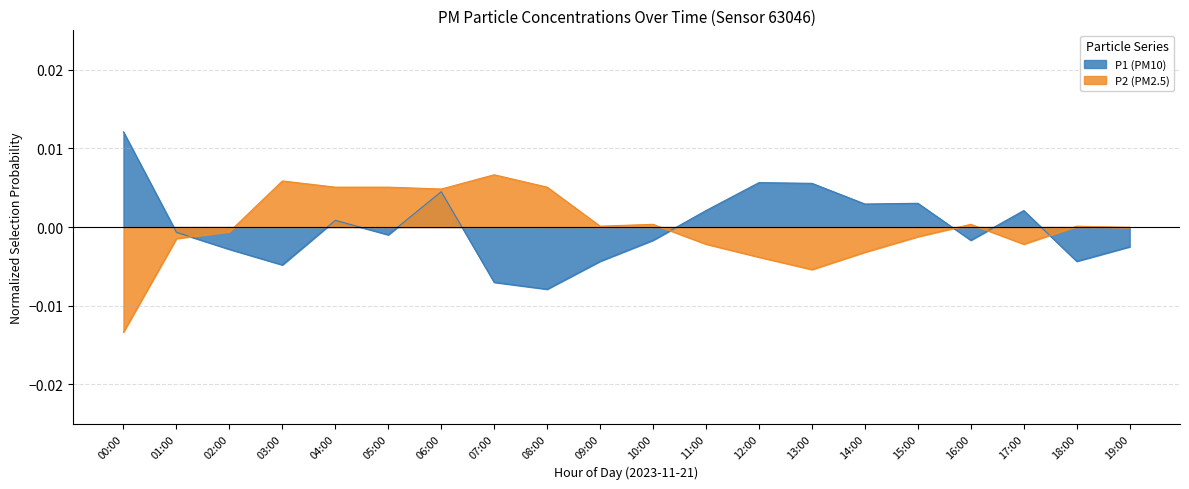

Reading left to right, extract all data points from this chart.

P1: 00:00=0.0	01:00=-0.0	02:00=-0.0	03:00=-0.0	04:00=0.0	05:00=-0.0	06:00=0.0	07:00=-0.0	08:00=-0.0	09:00=-0.0	10:00=-0.0	11:00=0.0	12:00=0.0	13:00=0.0	14:00=0.0	15:00=0.0	16:00=-0.0	17:00=0.0	18:00=-0.0	19:00=-0.0
P2: 00:00=-0.0	01:00=-0.0	02:00=-0.0	03:00=0.0	04:00=0.0	05:00=0.0	06:00=0.0	07:00=0.0	08:00=0.0	09:00=0.0	10:00=0.0	11:00=-0.0	12:00=-0.0	13:00=-0.0	14:00=-0.0	15:00=-0.0	16:00=0.0	17:00=-0.0	18:00=0.0	19:00=-0.0